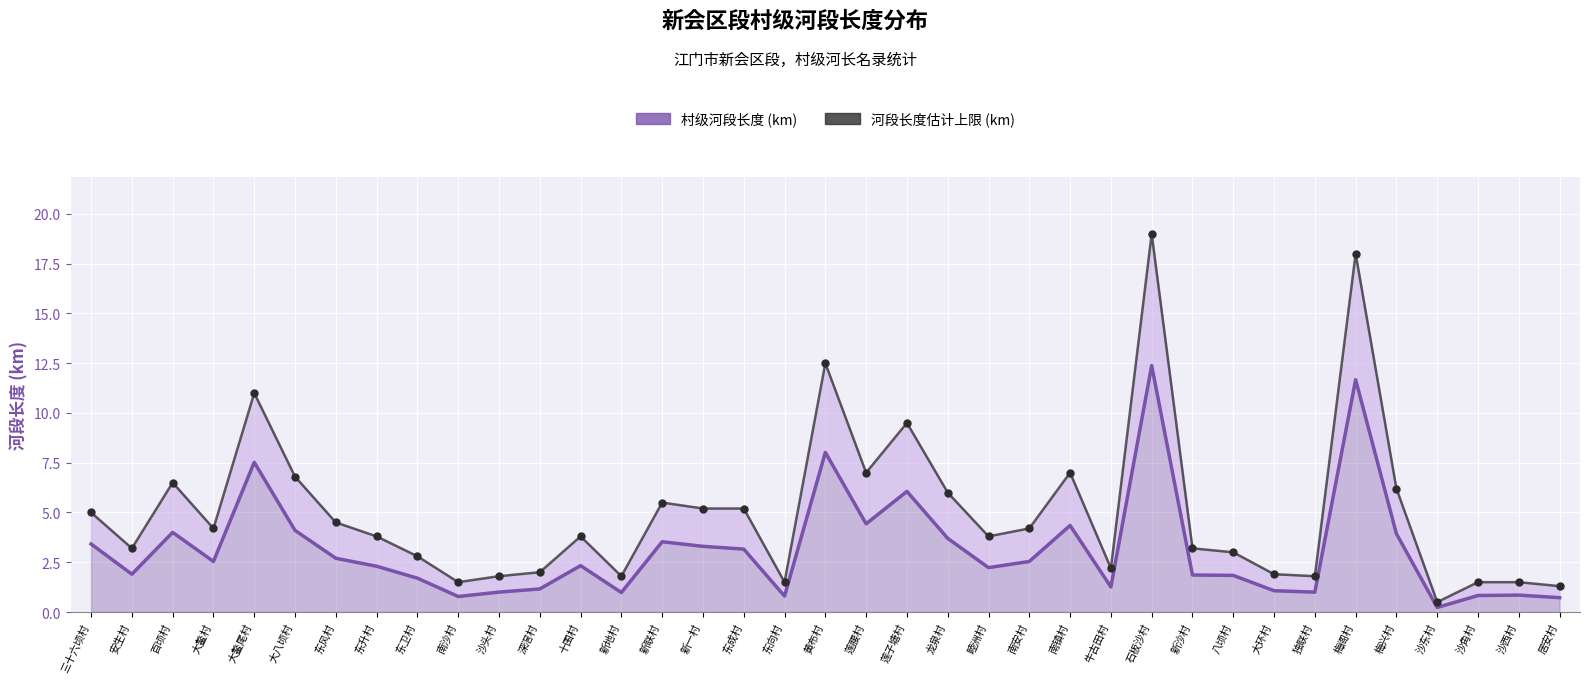

What is the total value across all series at 大环村?

3.0